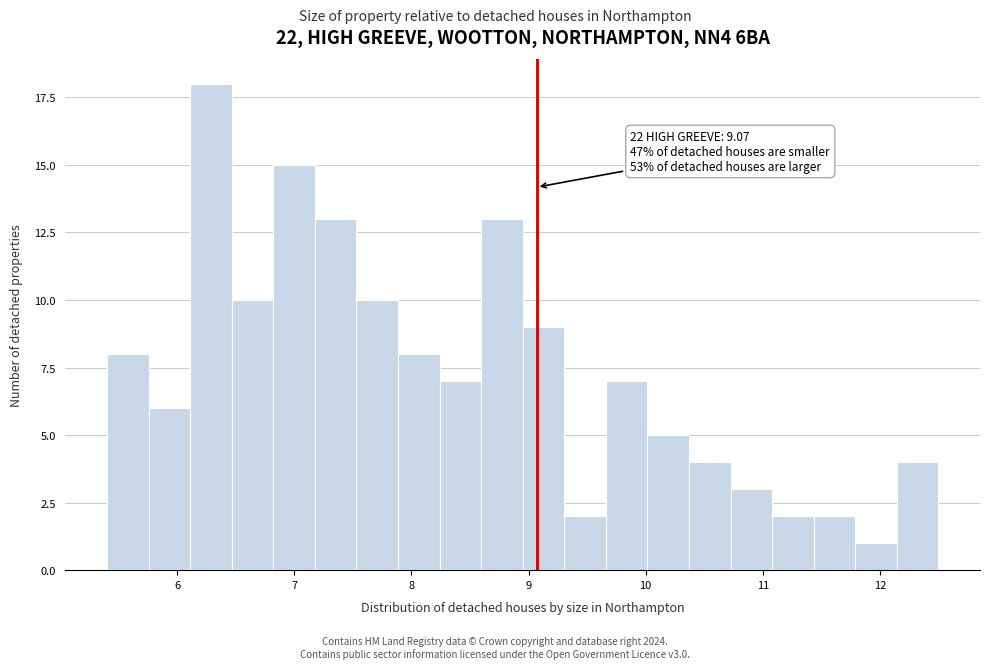

Around what value on the x-axis is the tallest bar? Give the approximate position of its centre, as read against the axis.

6.3